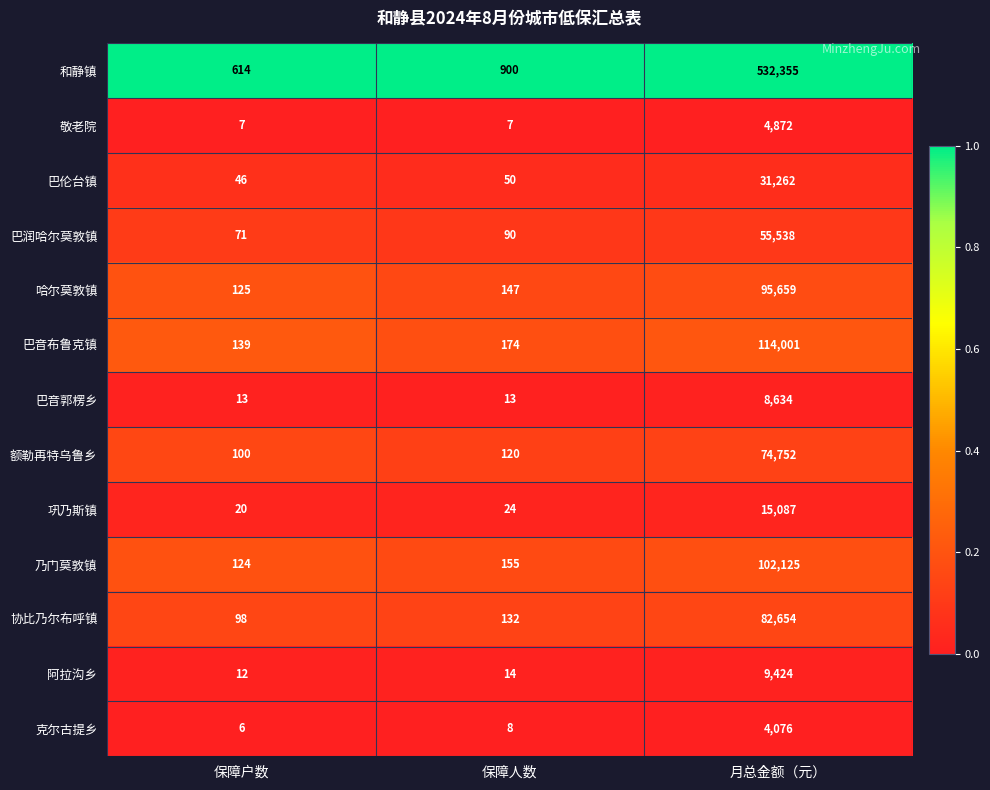

Is the value of 协比乃尔布呼镇 at 保障户数 greater than the value of 和静镇 at 保障人数?

No